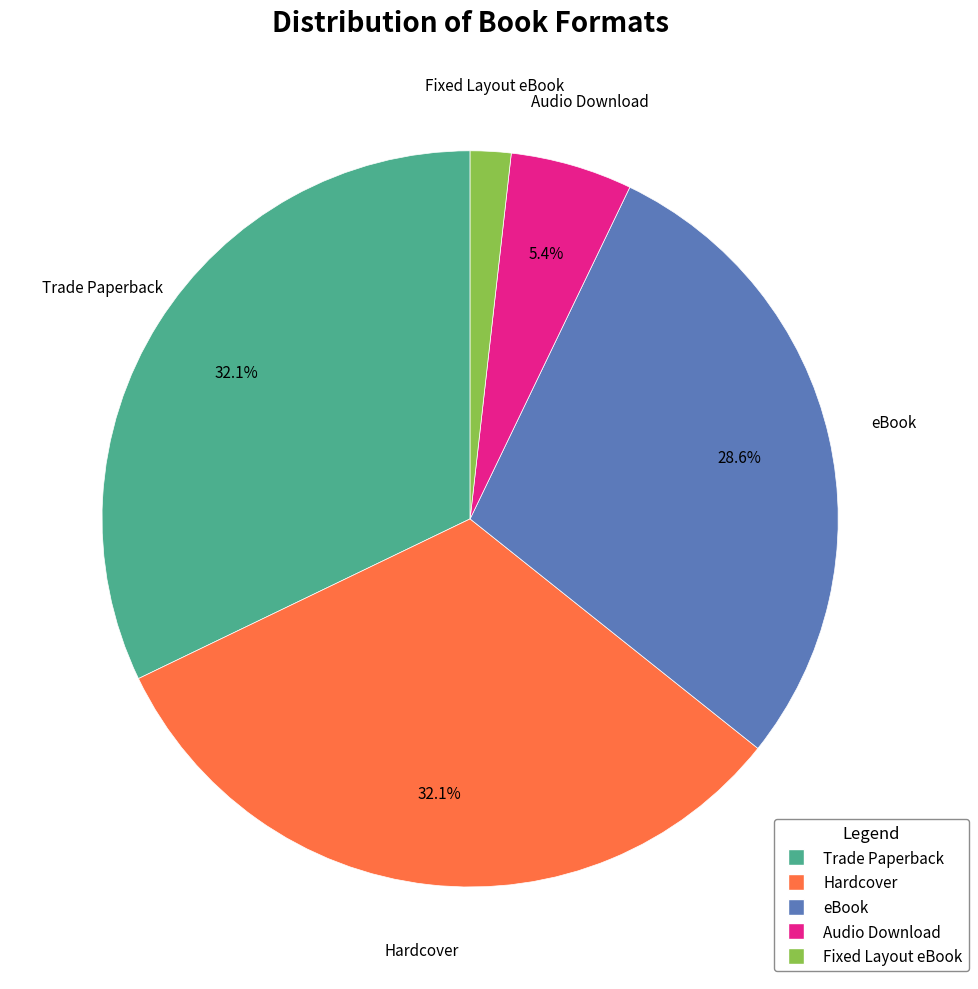

The Hardcover slice represents 22% of the pie. True or false?

False